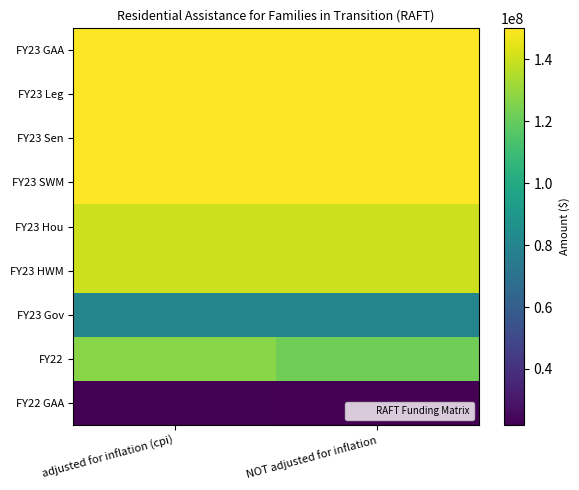

What is the difference between the highest and lowest values at adjusted for inflation (cpi)?

127048232